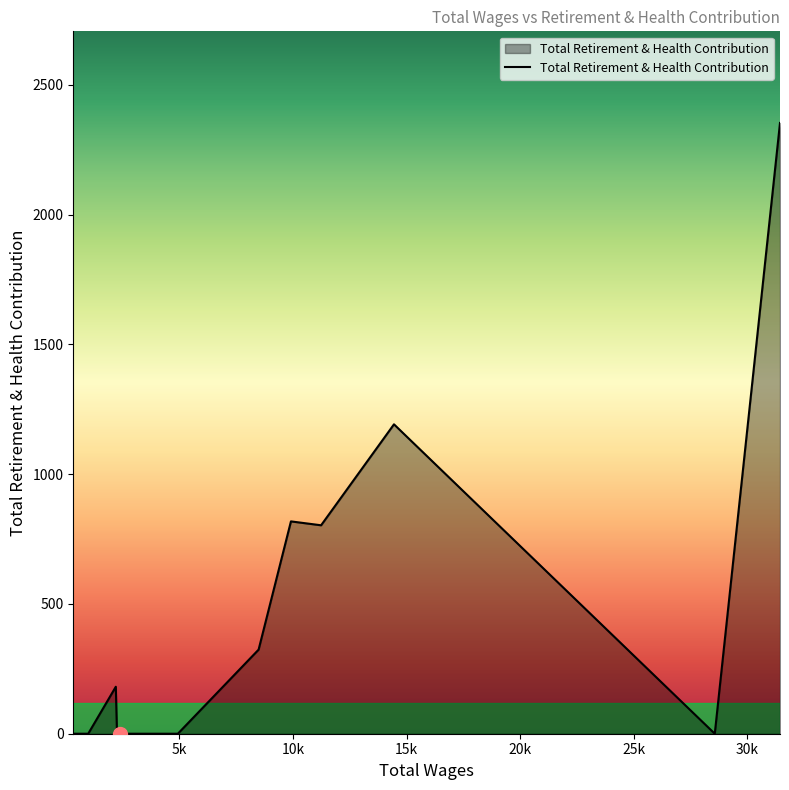

Does the chart have visible grid lines?

No